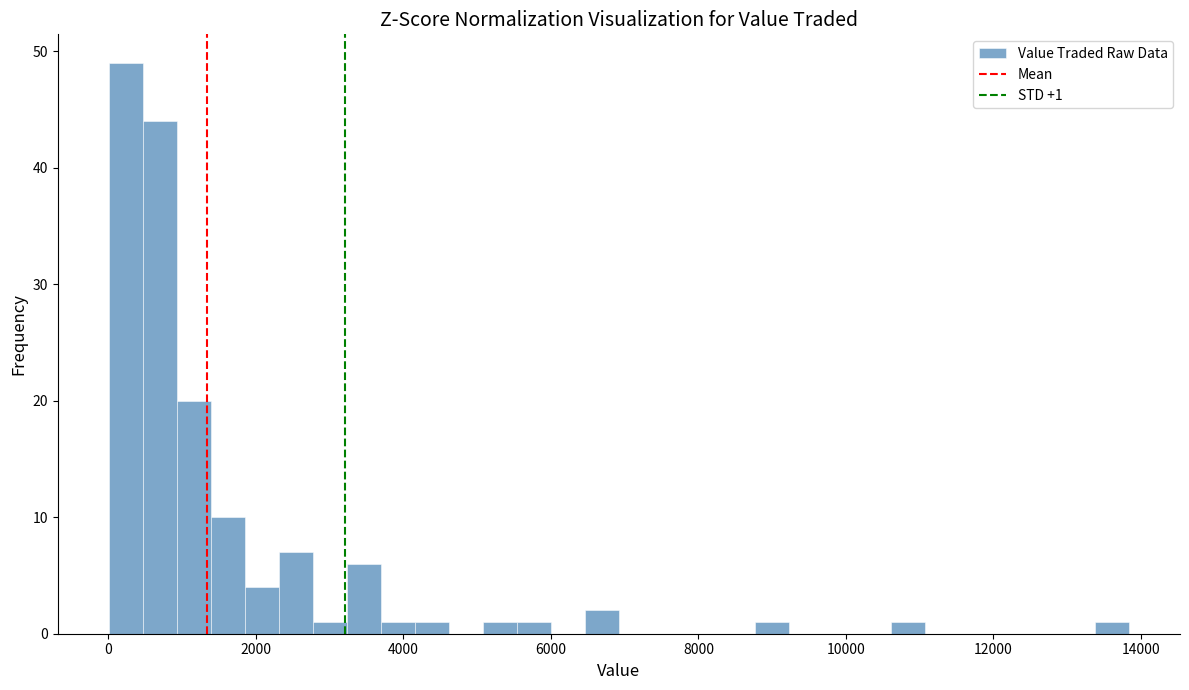

Read against the x-axis, roughly where is the centre of the tallest bar?

200